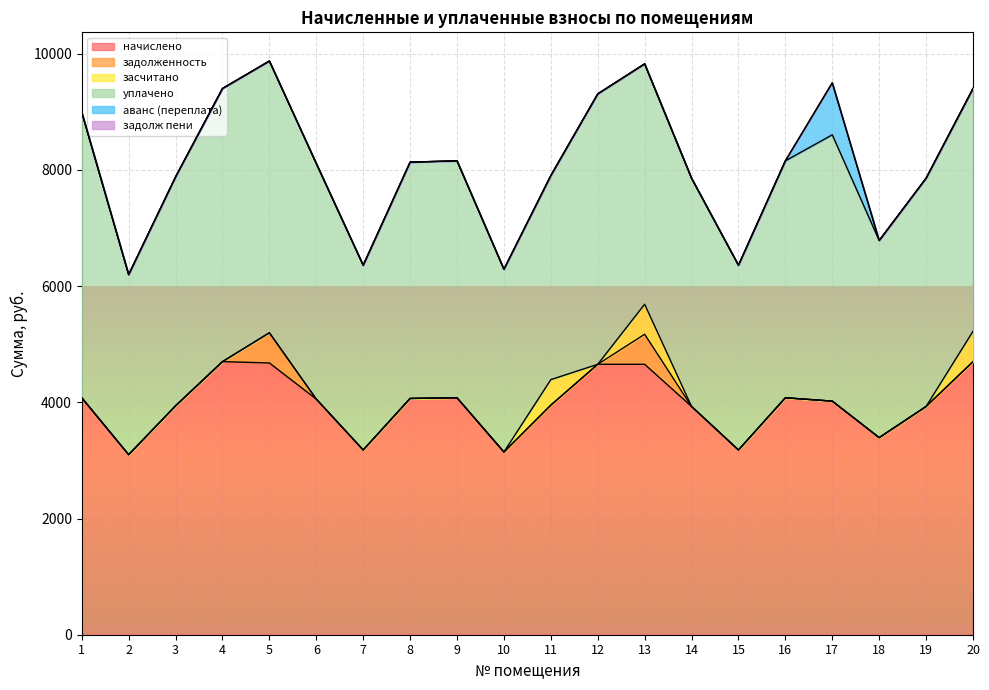

Is it true that аванс (переплата) equals 289.1 at 20?

False